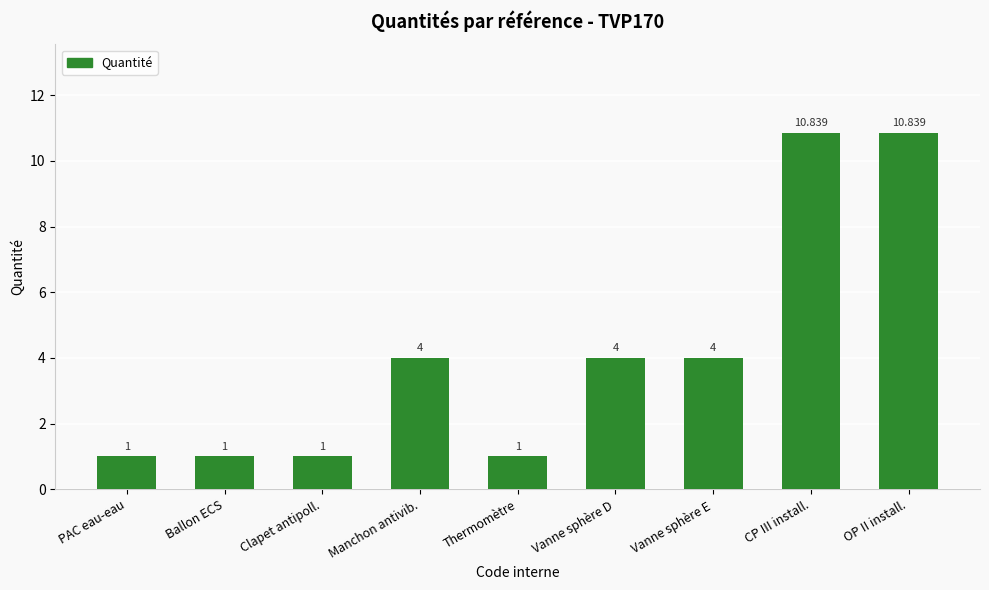

What is the change in value from Clapet antipoll. to Vanne sphère D?

+3.0